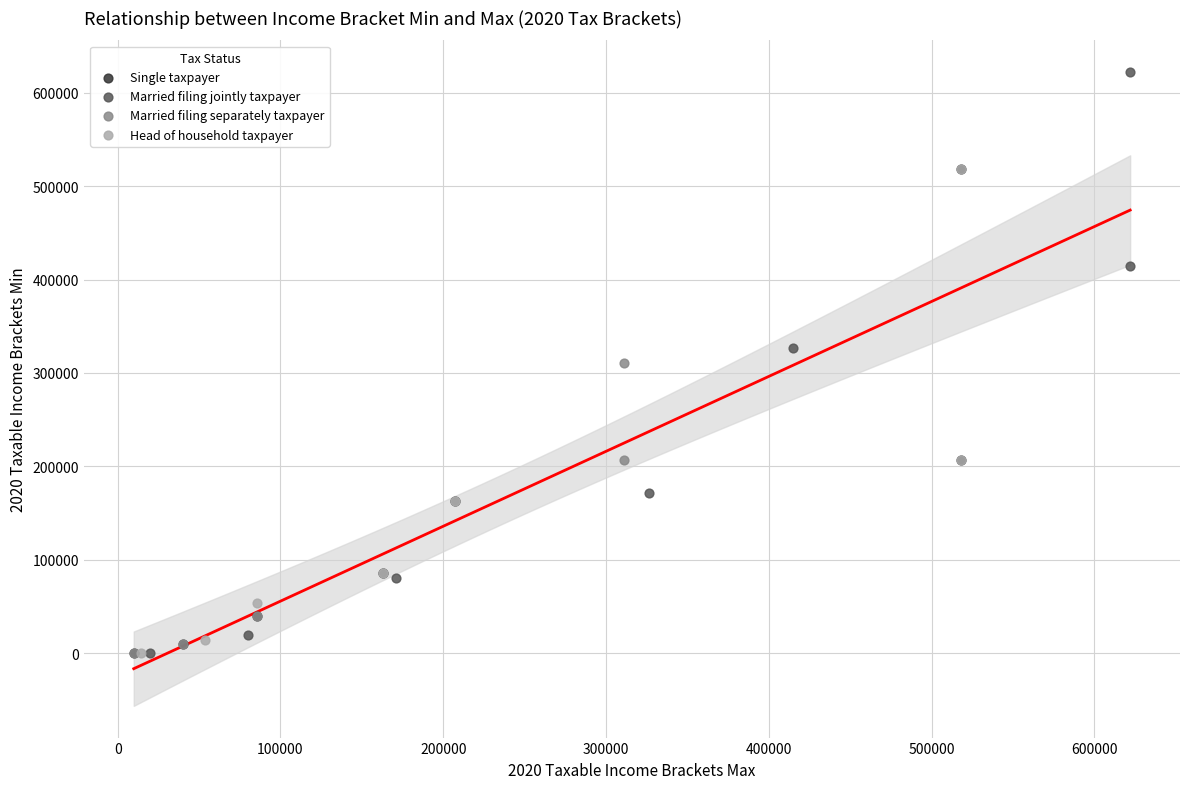

Which series contains the highest Y value?

Married filing jointly taxpayer